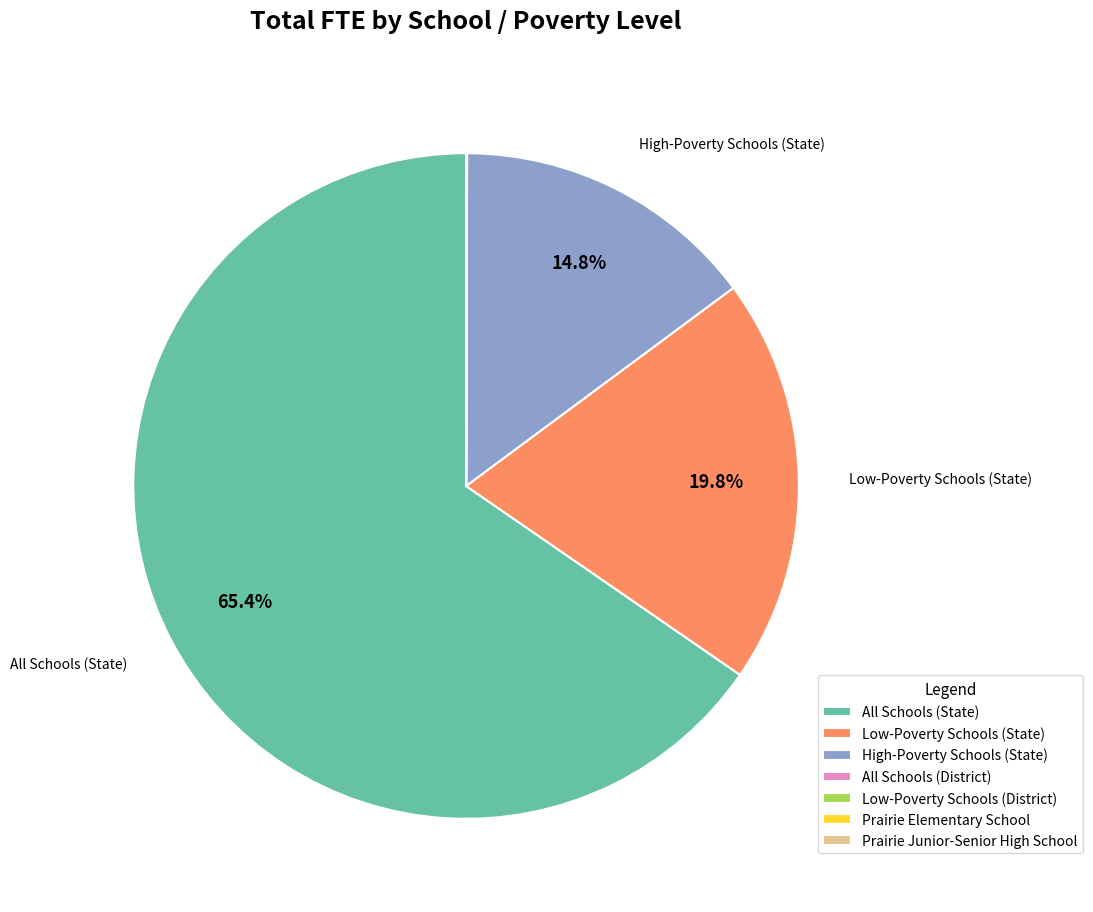

The High-Poverty Schools (State) slice represents 15% of the pie. True or false?

True